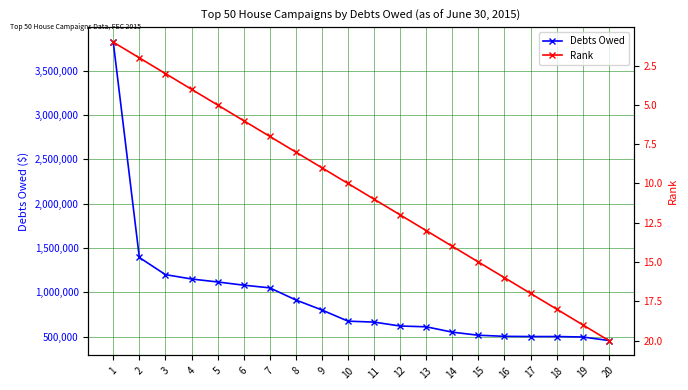

Which has a higher value, 1 or 7?

1